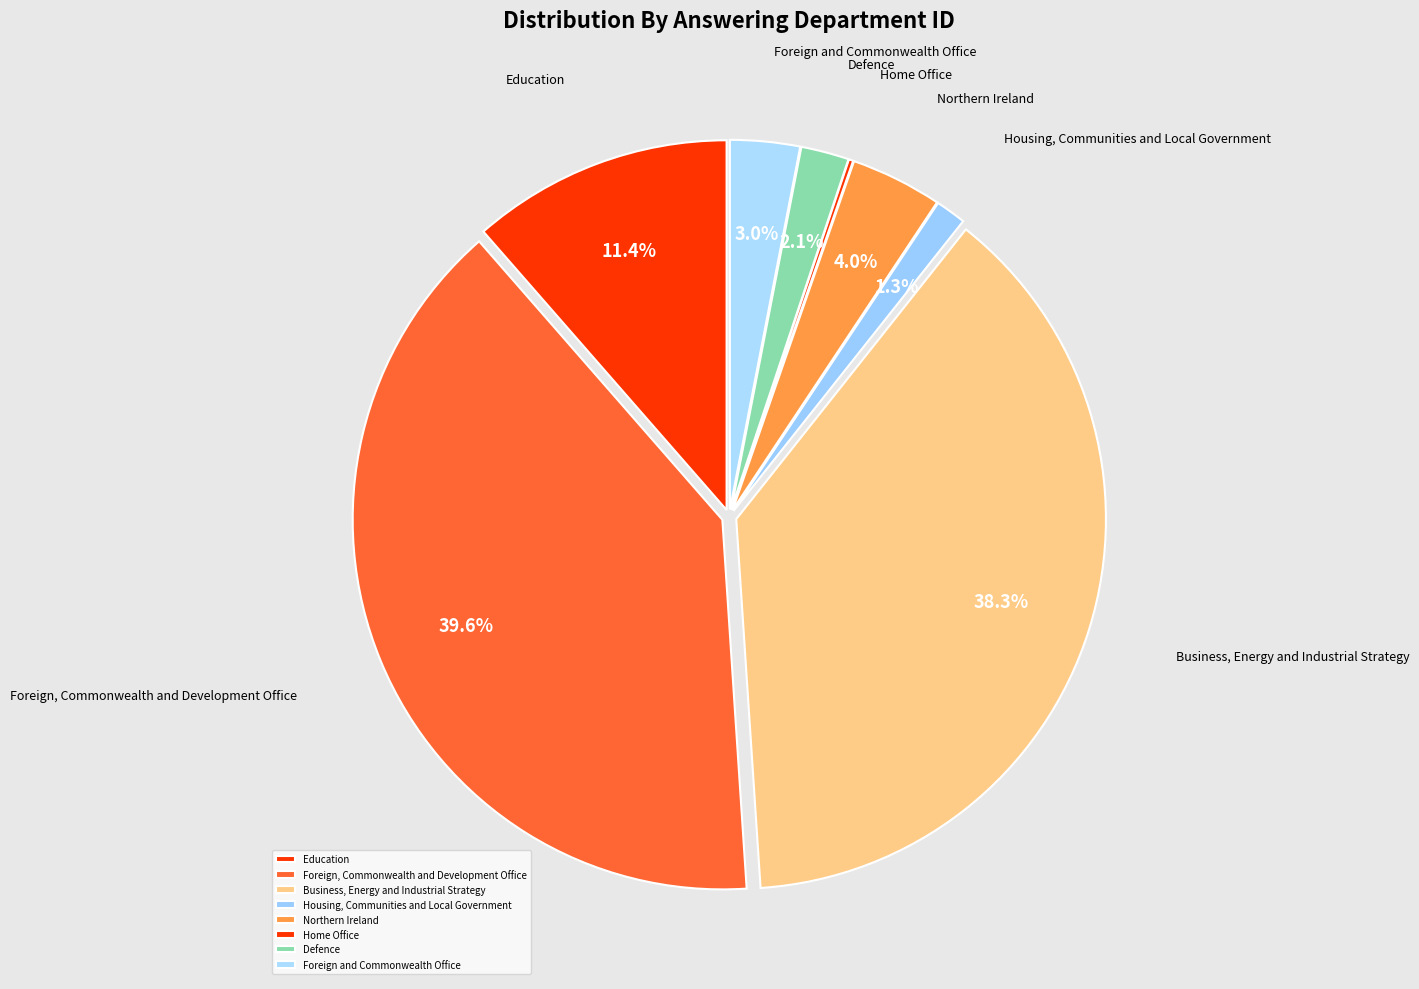

Which slice is the largest?

Foreign, Commonwealth and Development Office